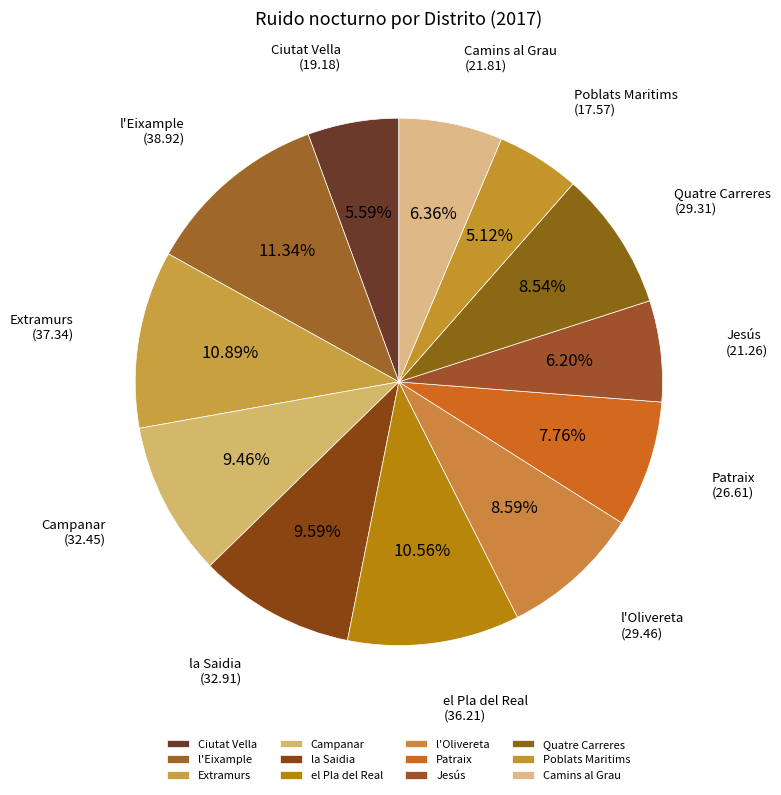

Approximately how many times larger is the value at Jesús compared to Quatre Carreres?

0.7